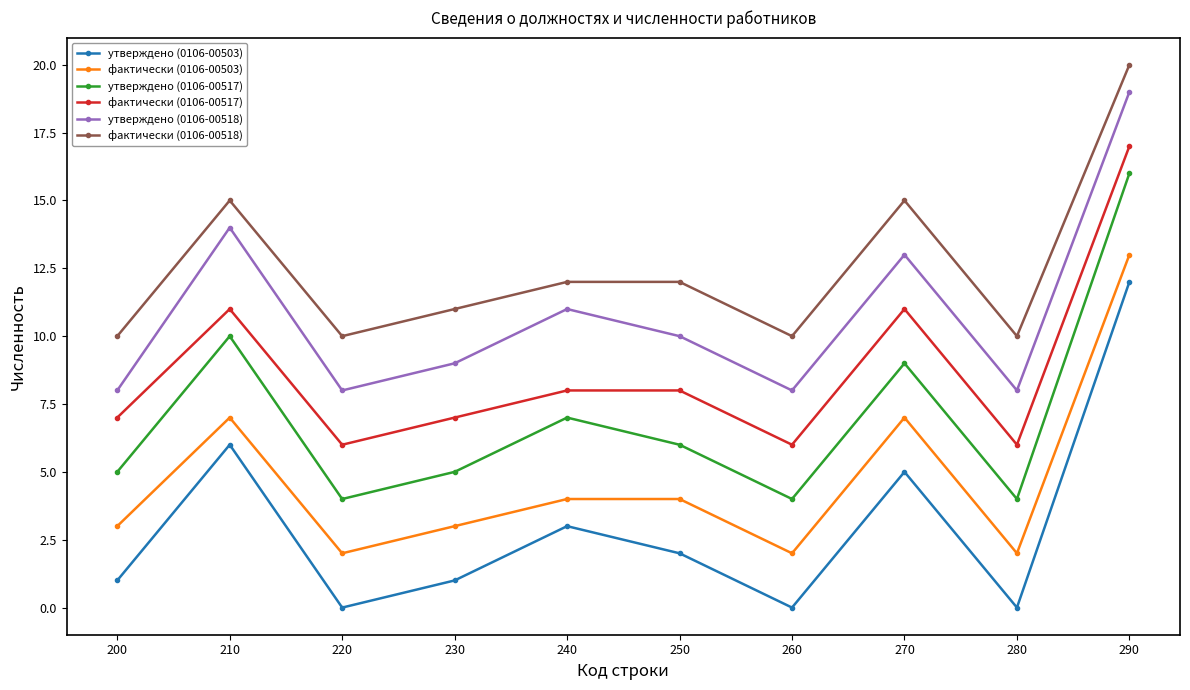

What is the difference between the second highest and minimum values in the фактически (0106-00503) series?

5